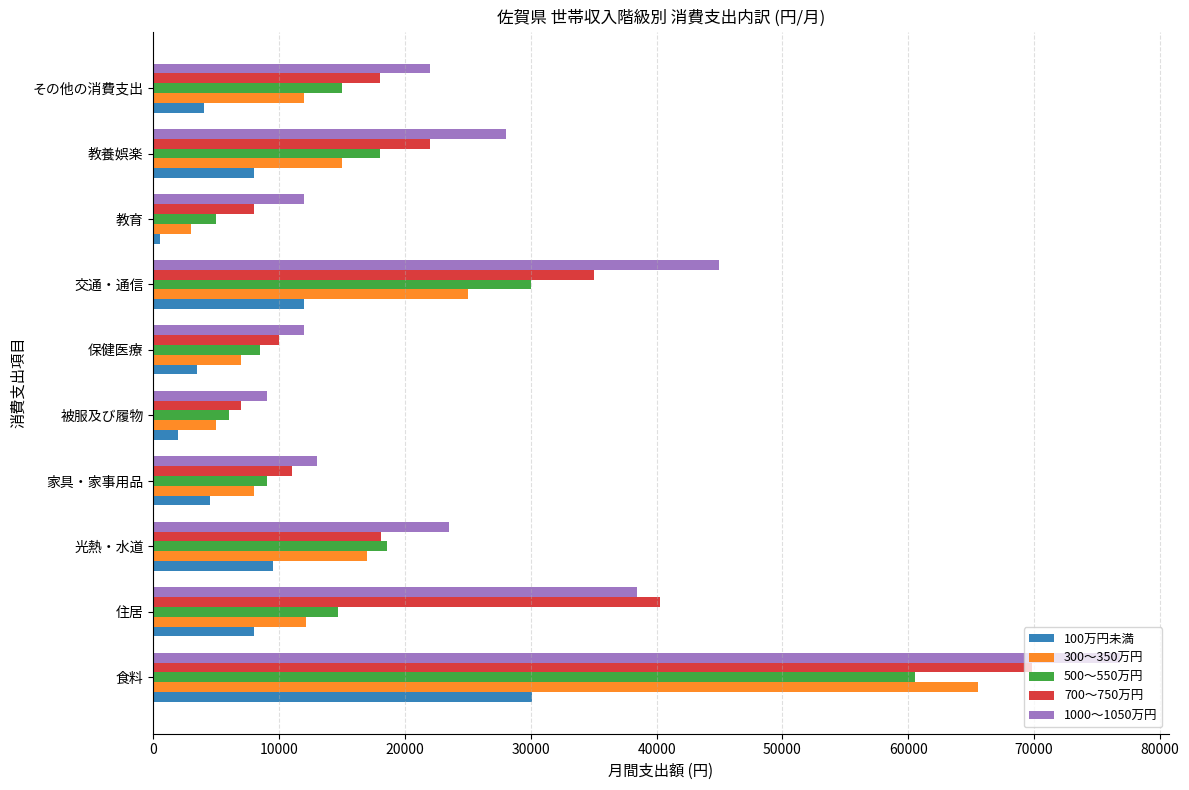

What is the total value across all series at 保健医療?

41000